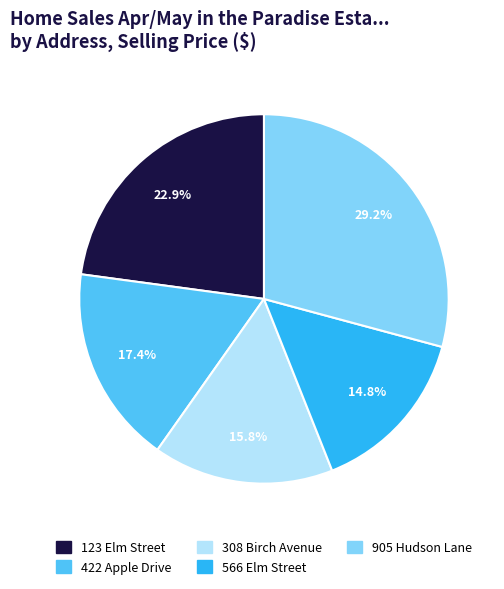

Approximately how many times larger is the value at 422 Apple Drive compared to 566 Elm Street?

1.2